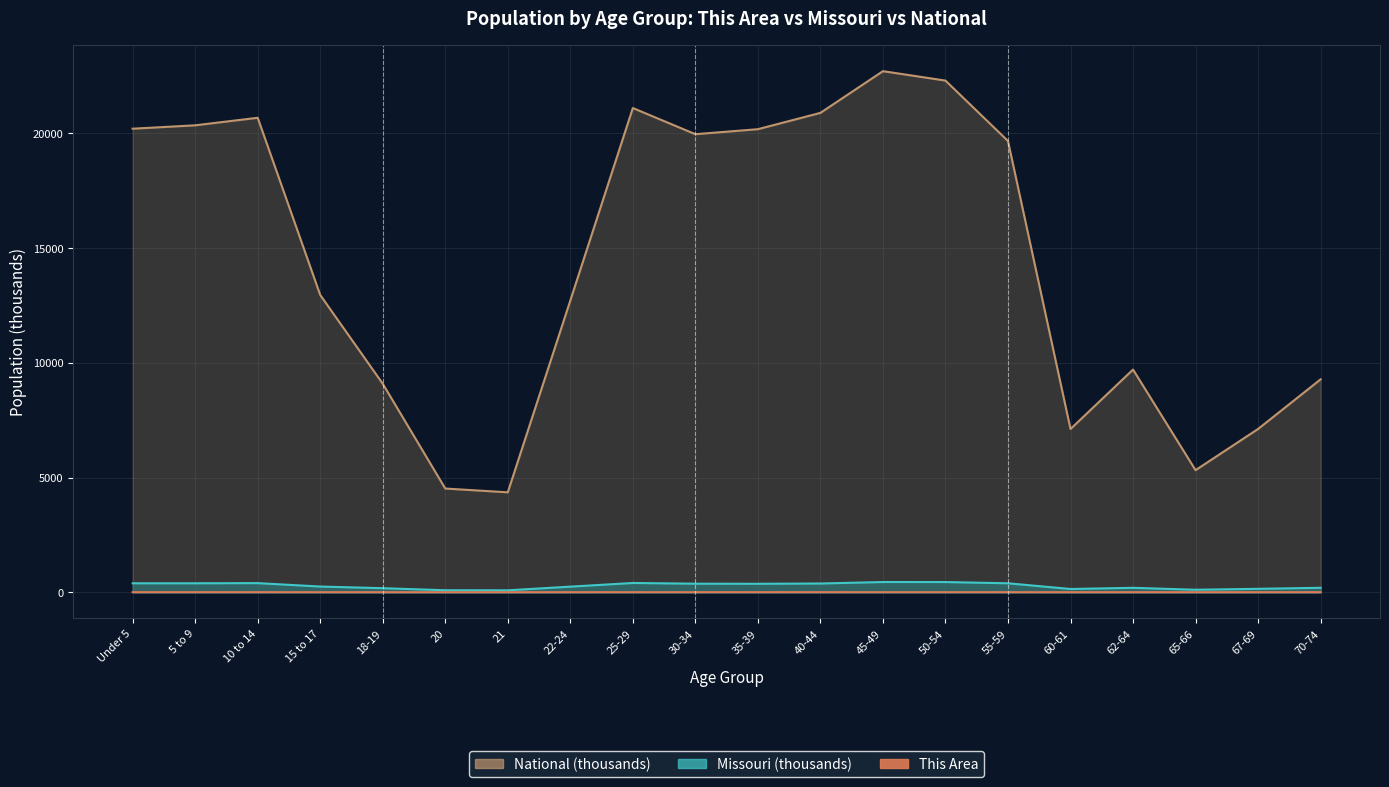

At which category is the sum across all series the highest?

45-49